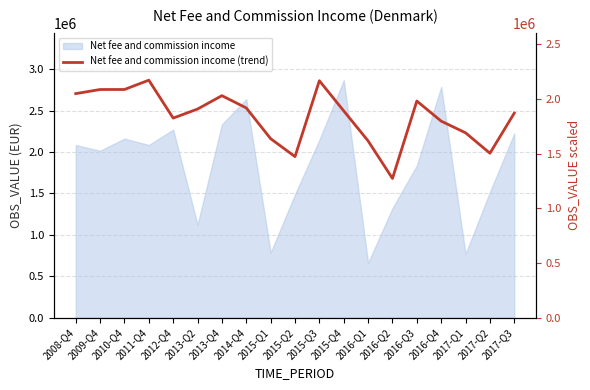

Reading right to left, list all the values displayed in this chart.

2017-Q3=1870827.0	2017-Q2=1503972.0	2017-Q1=1690717.0	2016-Q4=1797243.3	2016-Q3=1981251.0	2016-Q2=1273571.0	2016-Q1=1616635.7	2015-Q4=1890898.3	2015-Q3=2166600.0	2015-Q2=1473181.0	2015-Q1=1637055.3	2014-Q4=1917974.0	2013-Q4=2030183.3	2013-Q2=1907750.3	2012-Q4=1825153.7	2011-Q4=2171565.0	2010-Q4=2086530.0	2009-Q4=2086325.0	2008-Q4=2048807.5